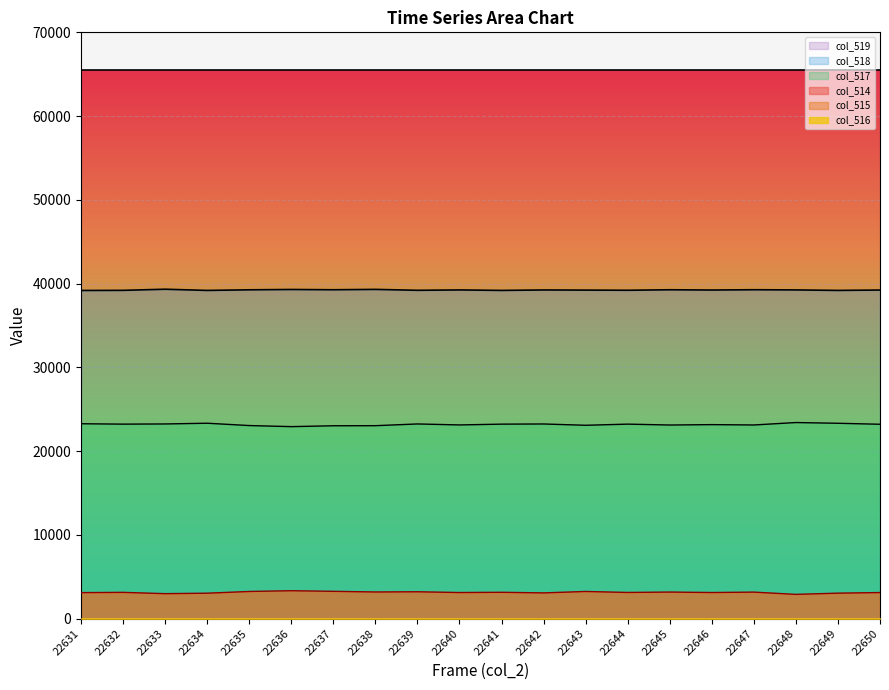

Between 22647 and 22650, which series saw the biggest shift?

col_517